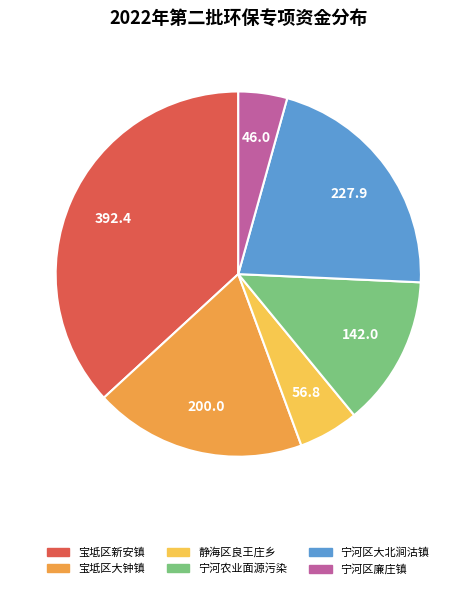

What is the largest slice in the pie chart?

宝坻区新安镇